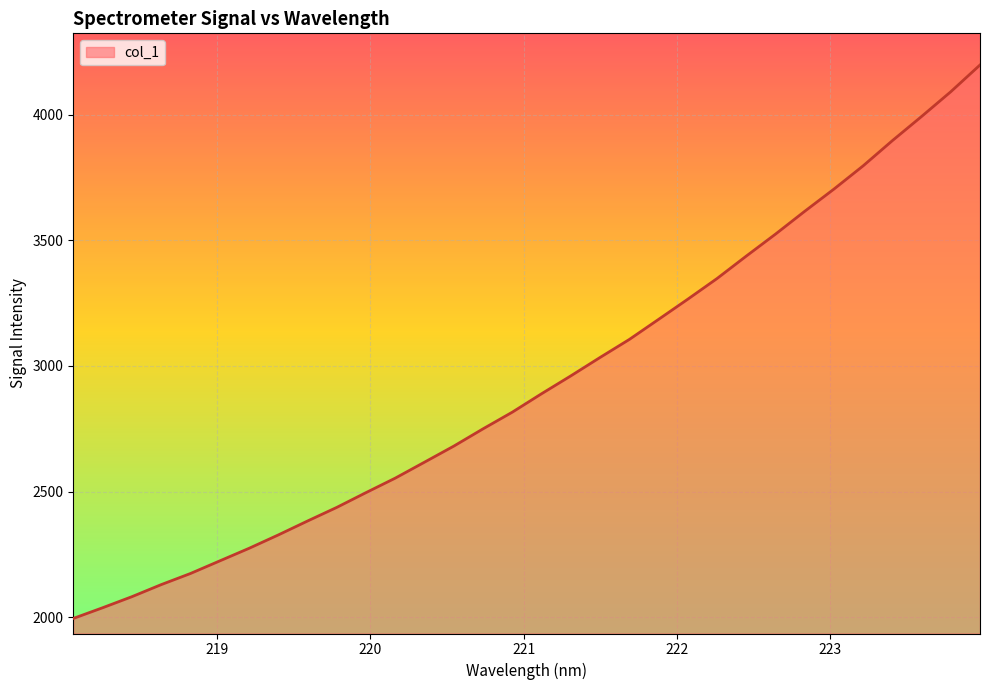

What is the maximum value shown in the chart?

4197.4